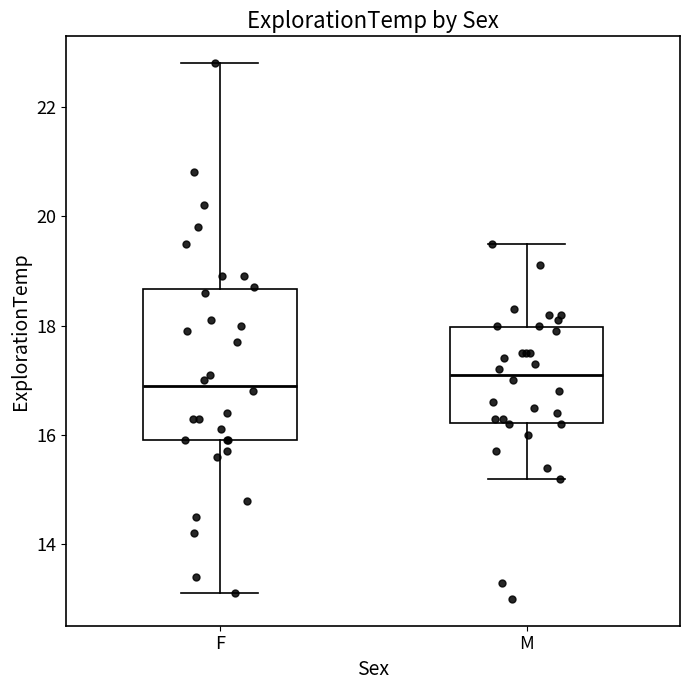

Which box has the lowest median line?

F